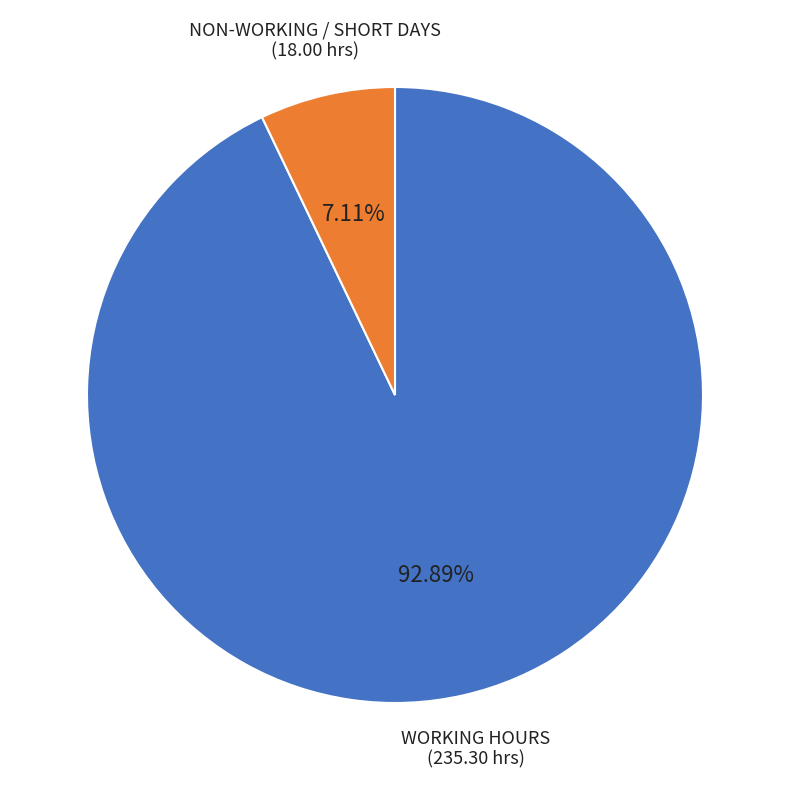

To the nearest percent, what is the average slice percentage?

50%